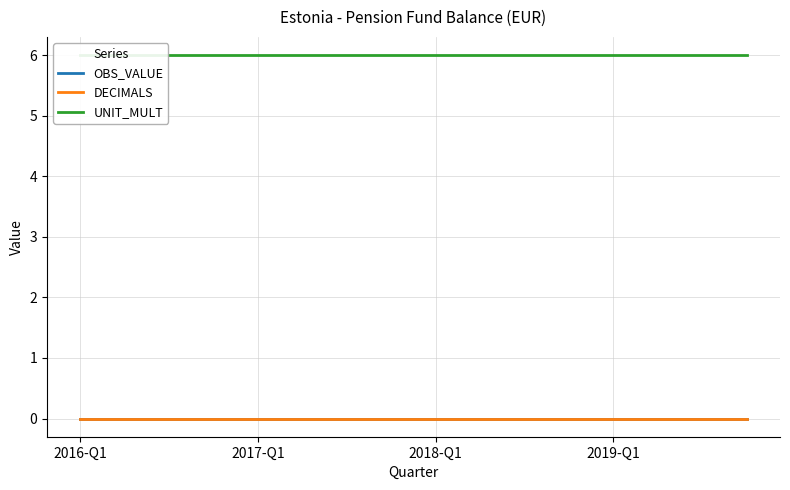

Which series changed the most between 2019-Q1 and 12?

OBS_VALUE